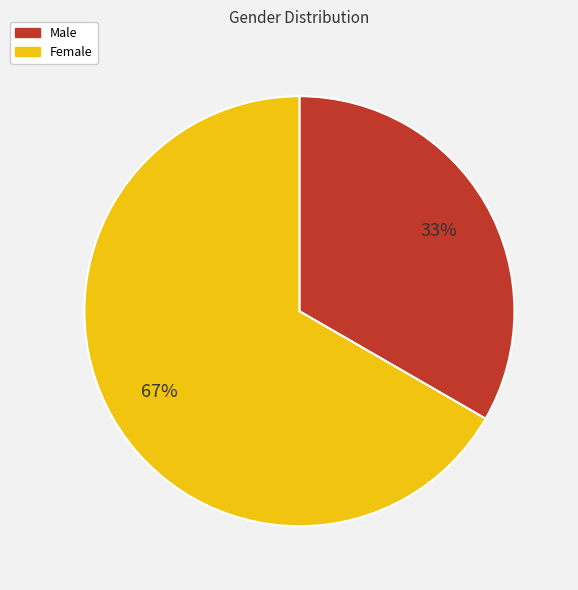

Which category has the biggest portion of the pie?

Female